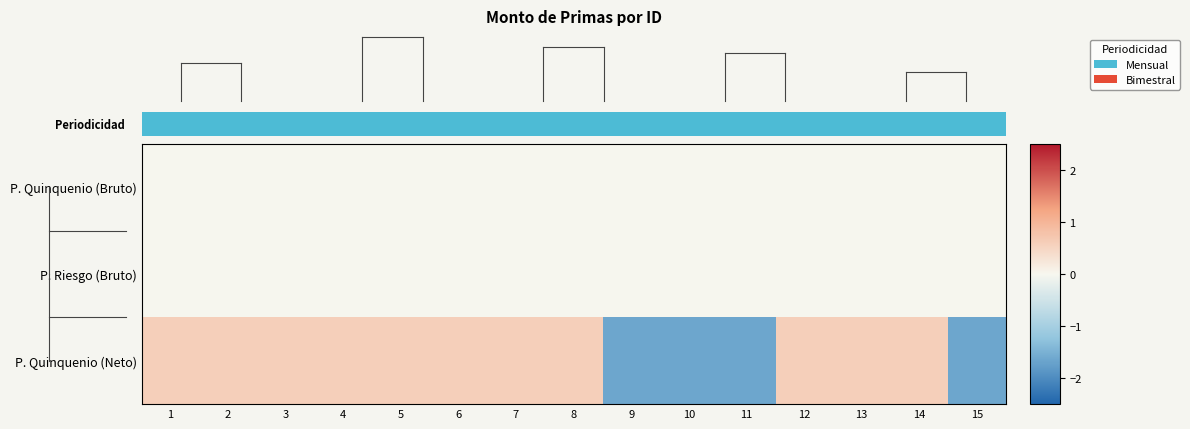

What value does the P. Quinquenio (Neto) series have at 5?

0.6